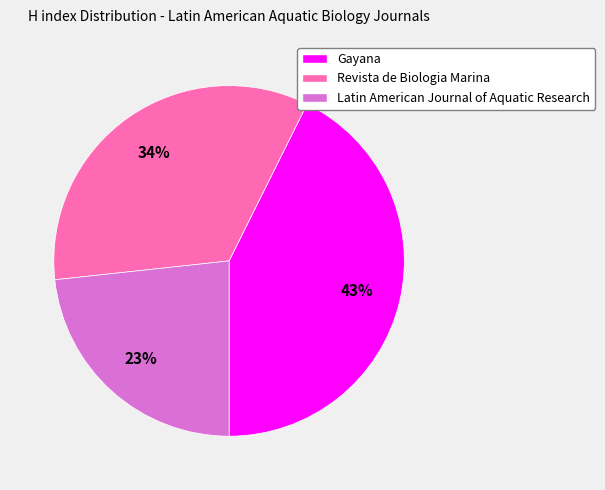

Is it true that Revista de Biologia Marina is 40% of the pie?

False